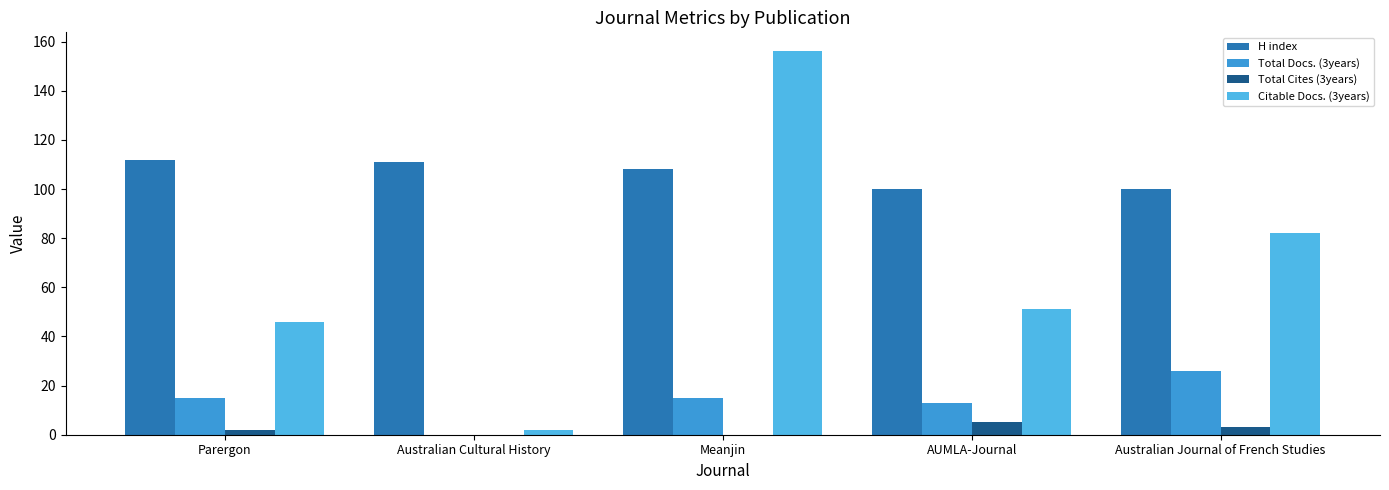

Reading left to right, extract all data points from this chart.

H index: 112	111	108	100	100
Total Docs. (3years): 15	0	15	13	26
Total Cites (3years): 2	0	0	5	3
Citable Docs. (3years): 46	2	156	51	82